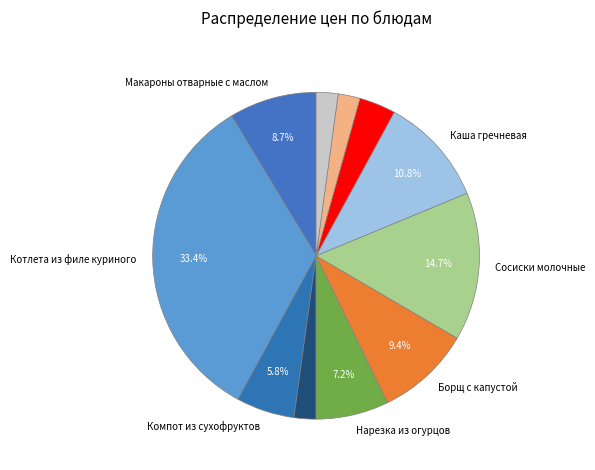

How many slices are in this pie chart?

11